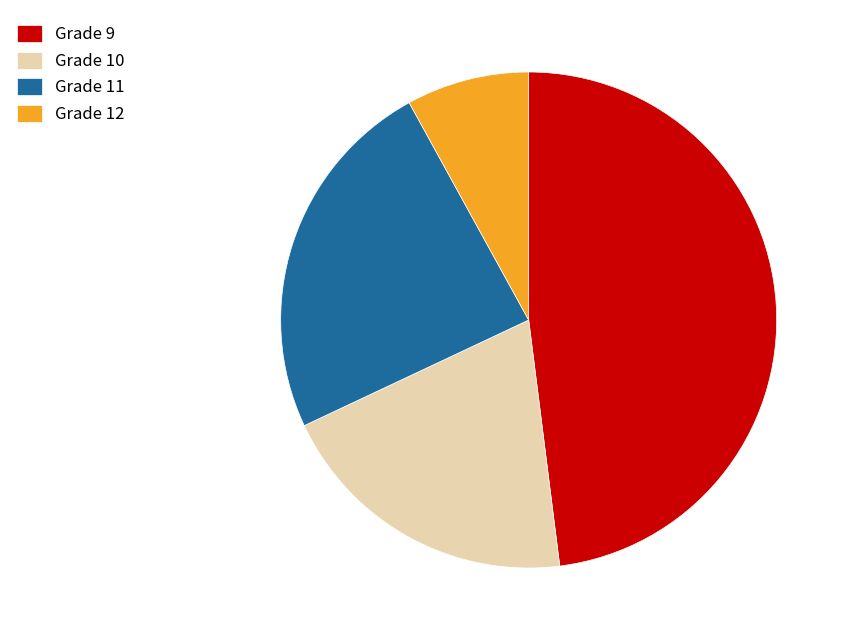

Rank the categories by value from highest to lowest.

Grade 9, Grade 11, Grade 10, Grade 12